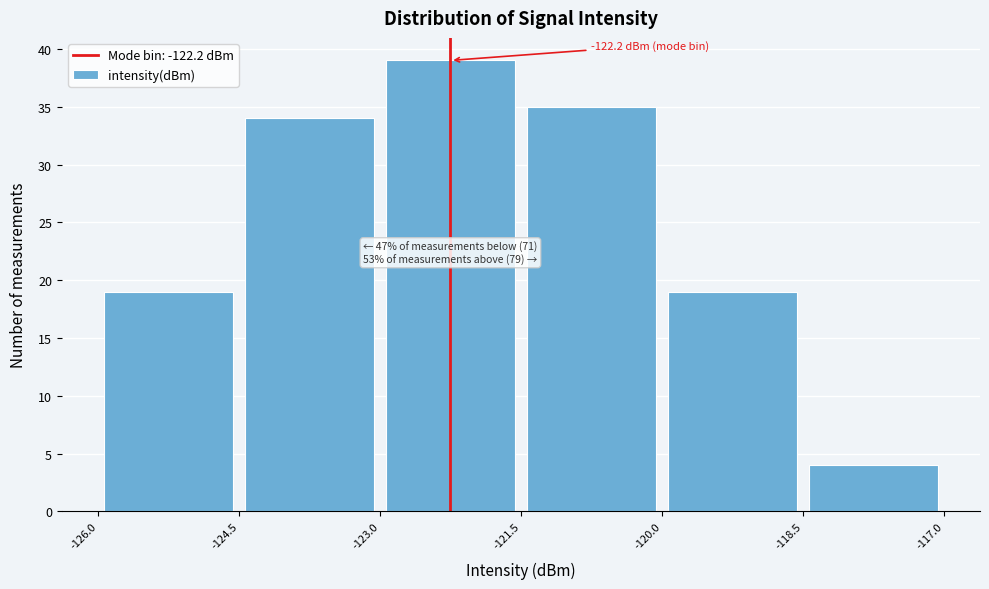

Which range on the x-axis has the tallest bar?

-123.0 to -121.5